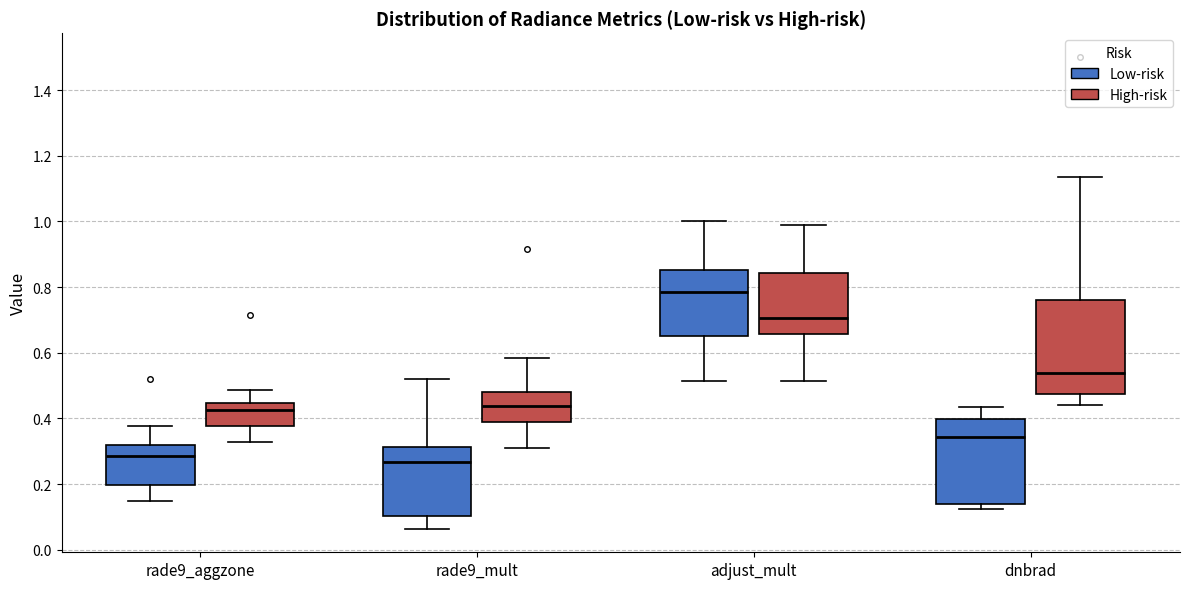

Which box is the tallest, from its lower edge to its upper edge?

dnbrad (High-risk)